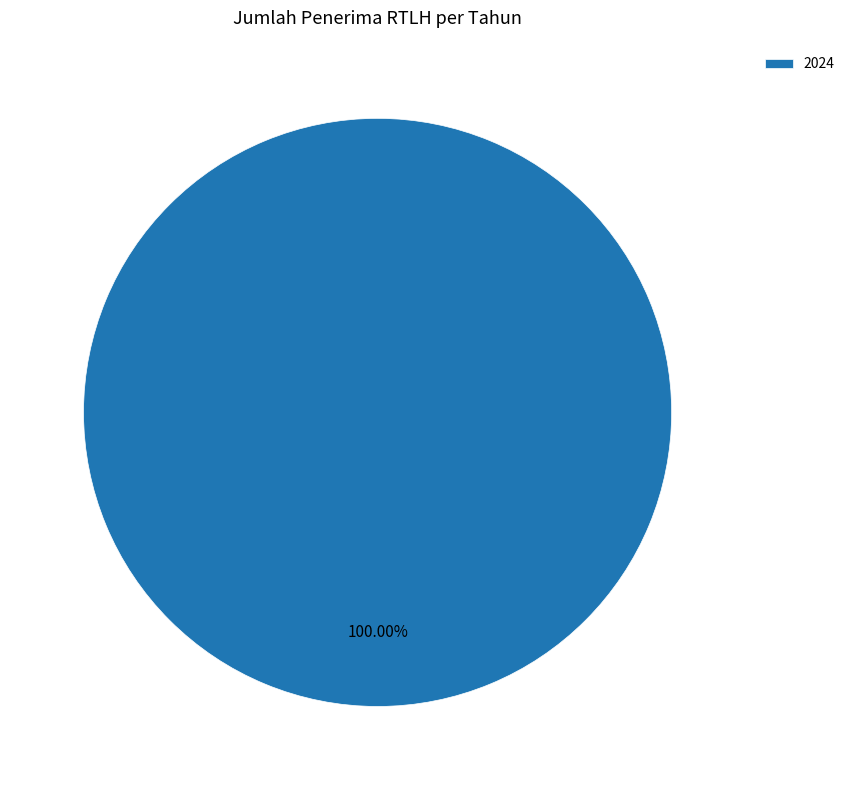

How many segments does this pie chart have?

1